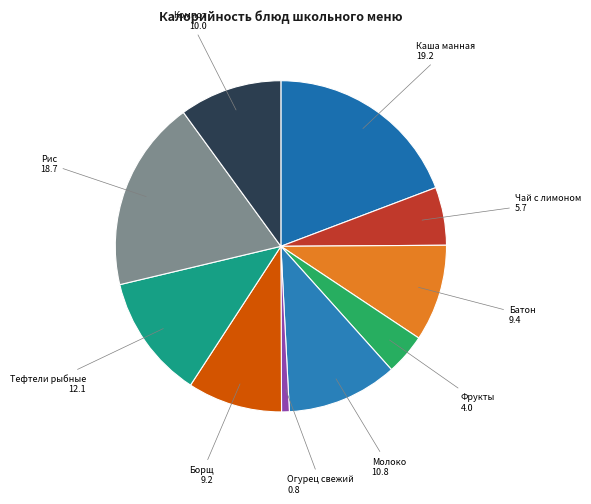

Which slice is the smallest?

Огурец свежий